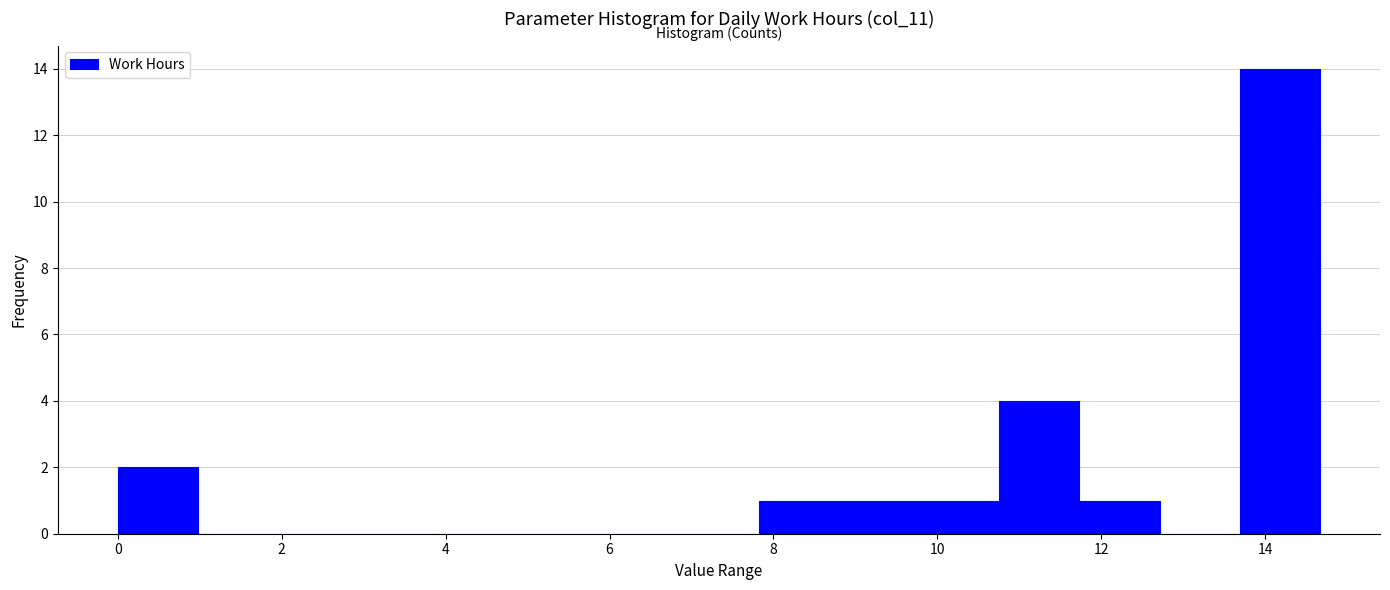

Reading left to right, transcribe this chart: for each bar, give the range it covers on the x-axis and its height. Neither the bar edges nor the heights are printed on the chart, so give them approximately, as read against the axes.

0.0 to 1.0: 2
1.0 to 2.0: 0
2.0 to 3.0: 0
3.0 to 4.0: 0
4.0 to 4.8: 0
4.8 to 5.8: 0
5.8 to 6.8: 0
6.8 to 7.8: 0
7.8 to 8.8: 1
8.8 to 9.8: 1
9.8 to 10.8: 1
10.8 to 11.8: 4
11.8 to 12.8: 1
12.8 to 13.6: 0
13.6 to 14.6: 14